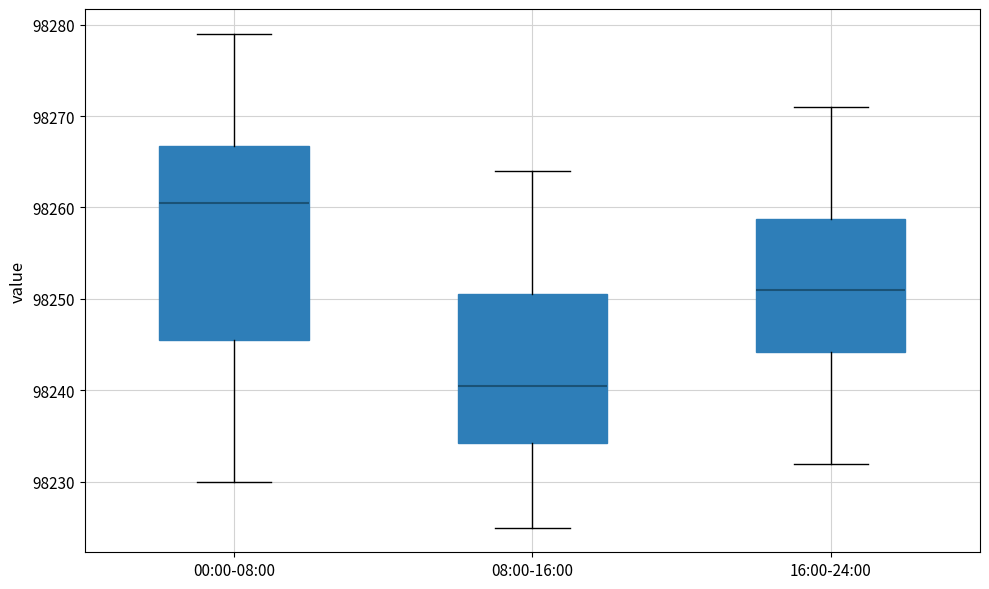

Where is the lower edge of the box for 16:00-24:00 on the y-axis? The values are not printed on the chart, so give them approximately, as read against the axis.

98244